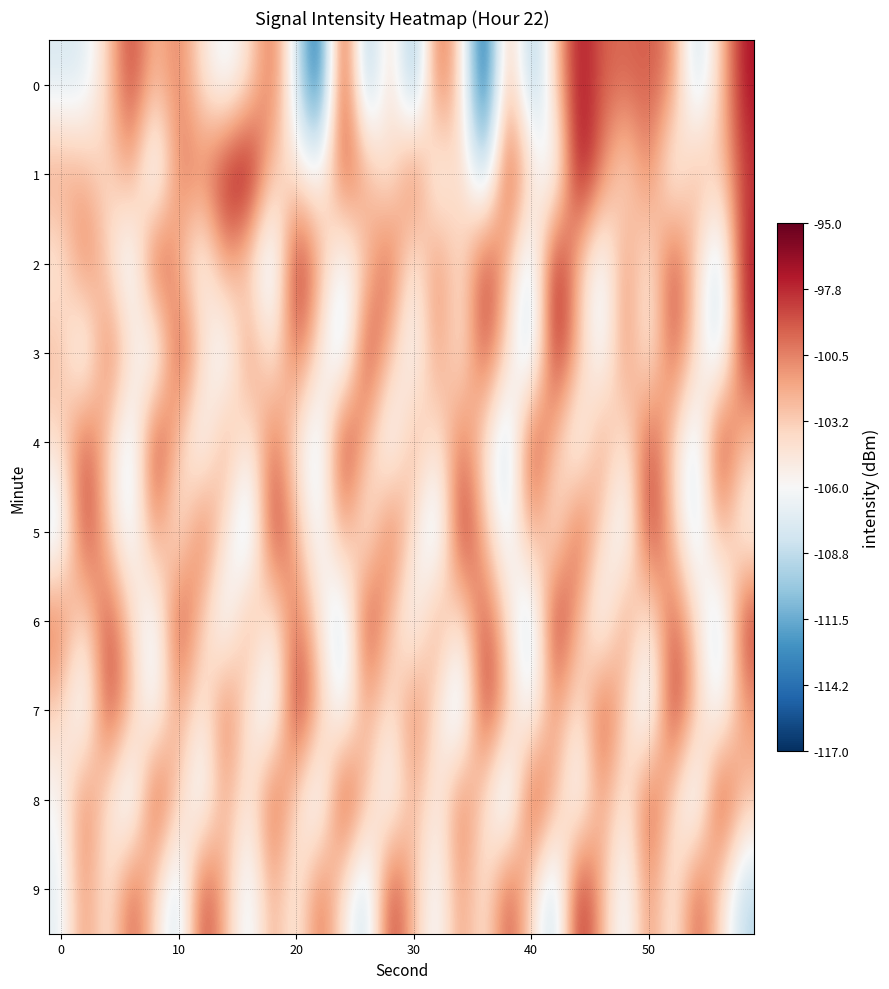

List the series in order of their peak value, lowest first.

8, 4, 7, 5, 3, 6, 9, 0, 2, 1